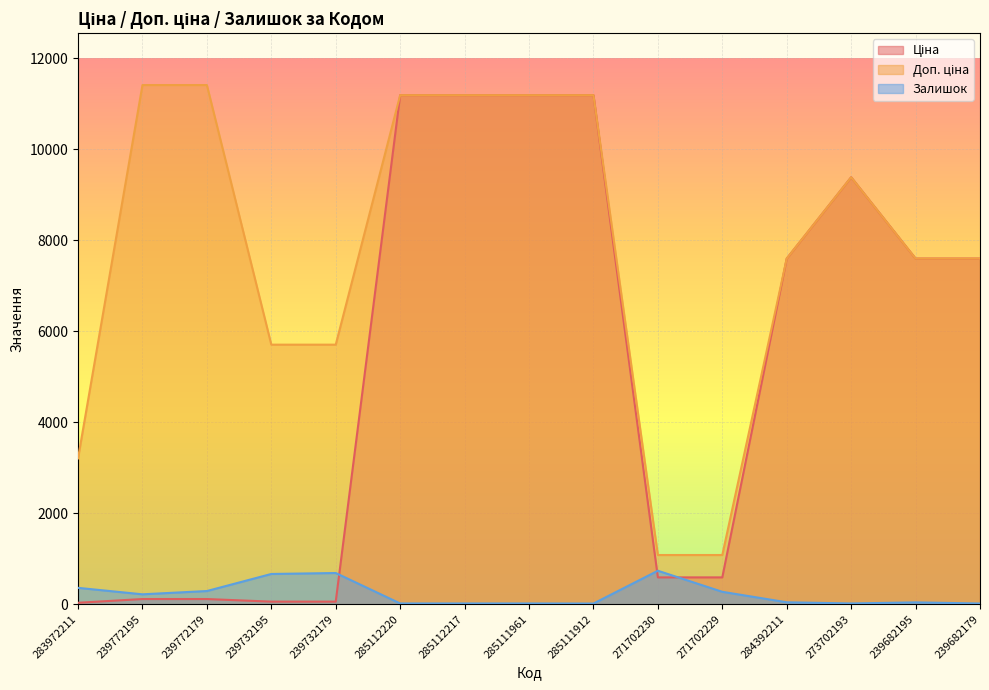

How many values in the Доп. ціна series are below 7596?

5